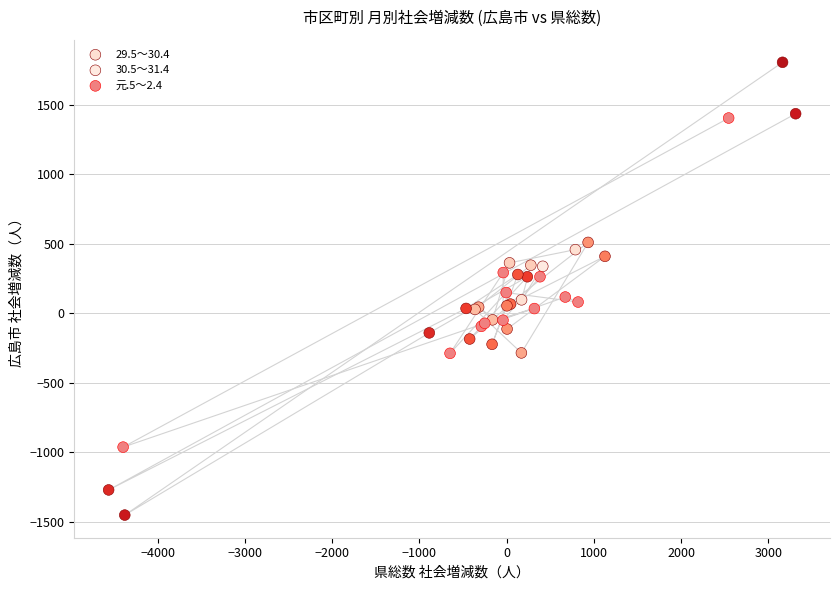

Which series has the largest Y range (max minus min)?

29.5～30.4